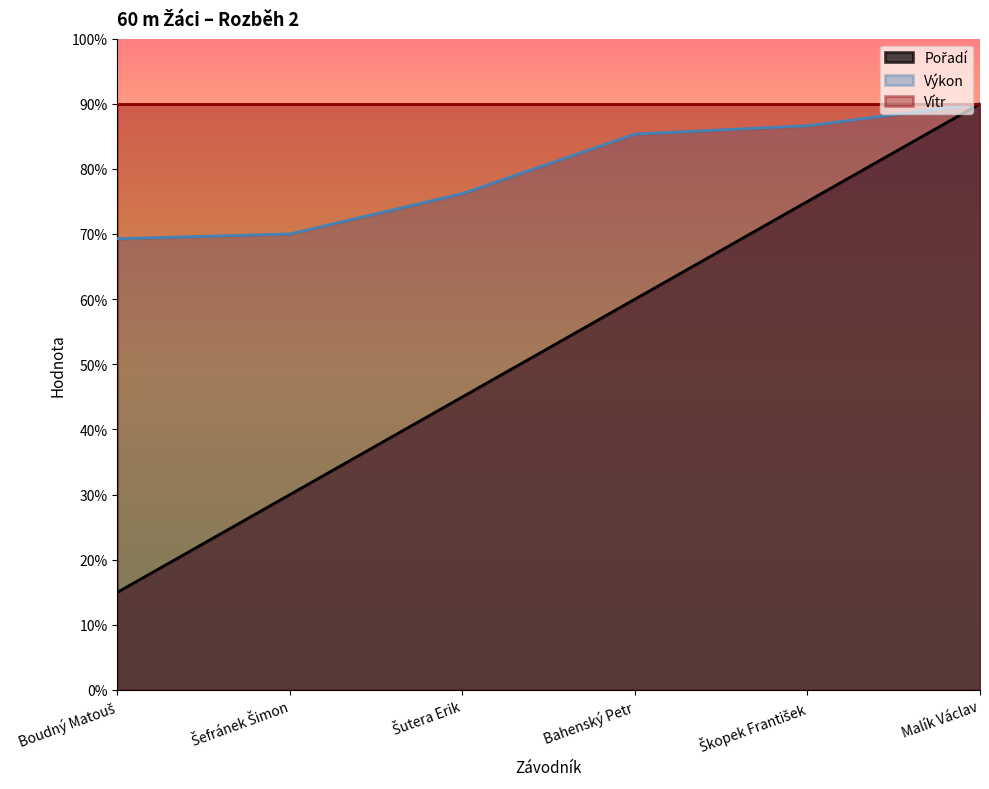

Rank the series at Malík Václav from lowest to highest value.

Pořadí, Výkon